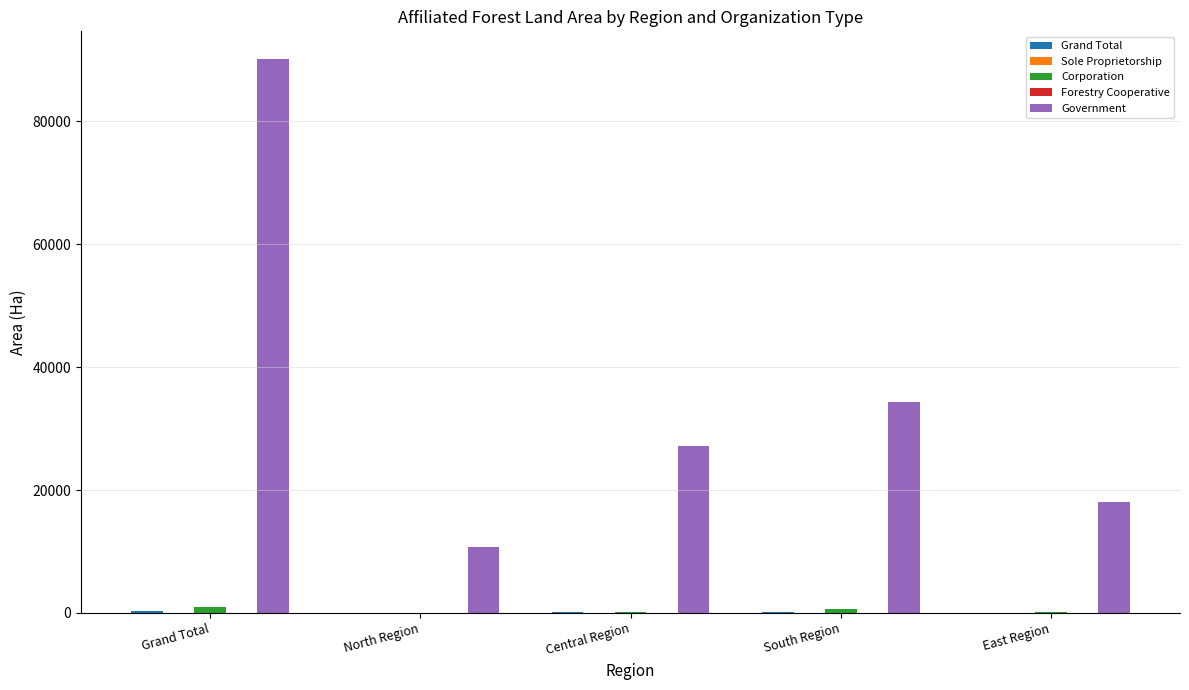

Which series has the largest total across all categories?

Government